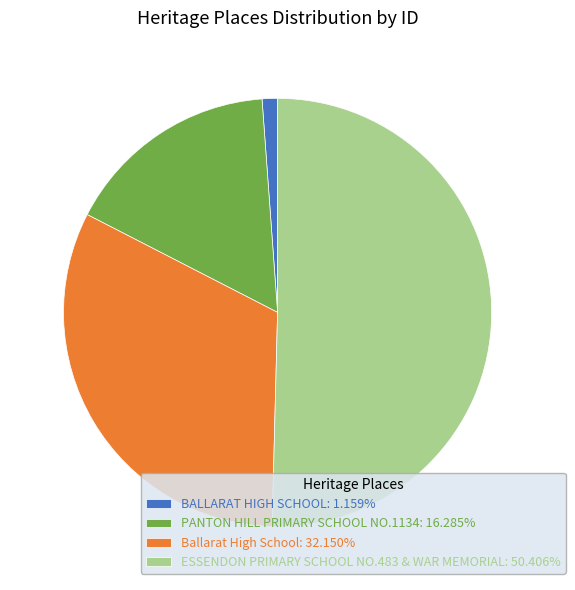

What is the ratio of the value at PANTON HILL PRIMARY SCHOOL NO.1134: 16.285% to the value at BALLARAT HIGH SCHOOL: 1.159%?

14.0